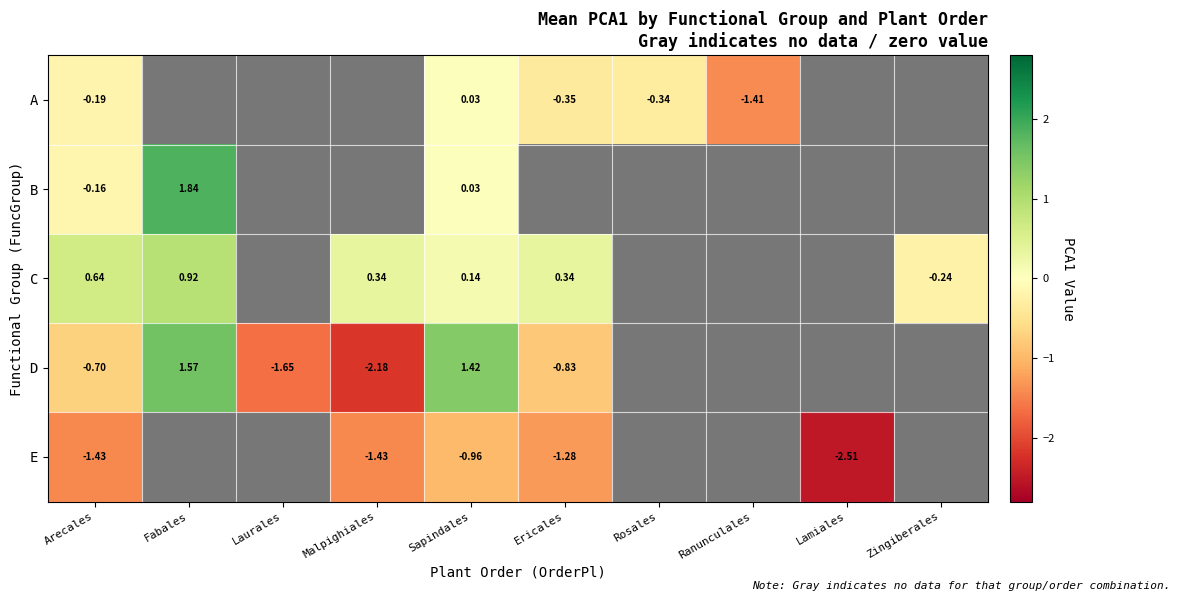

Where does the C series first go above 0?

Arecales